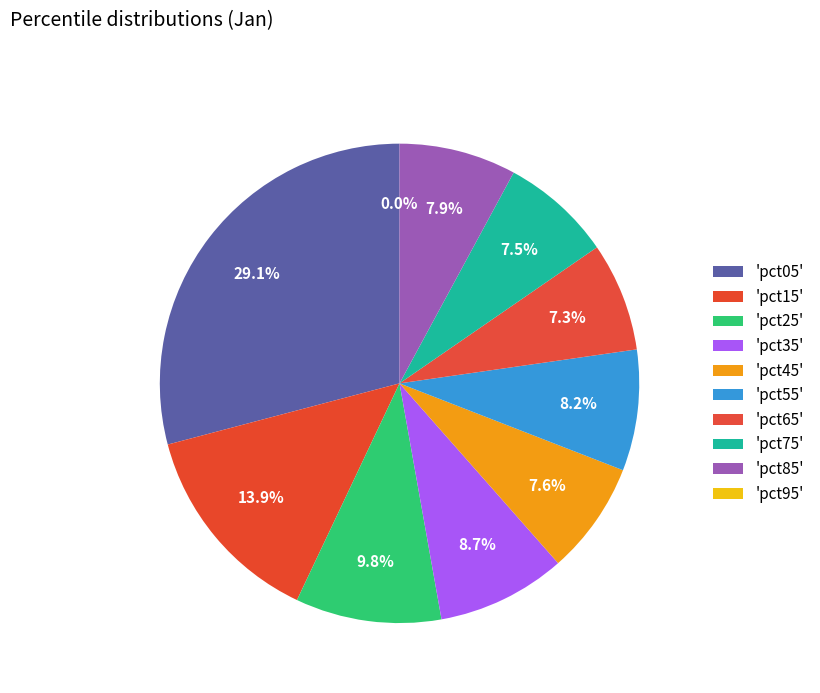

To the nearest percent, what is the average slice percentage?

10%